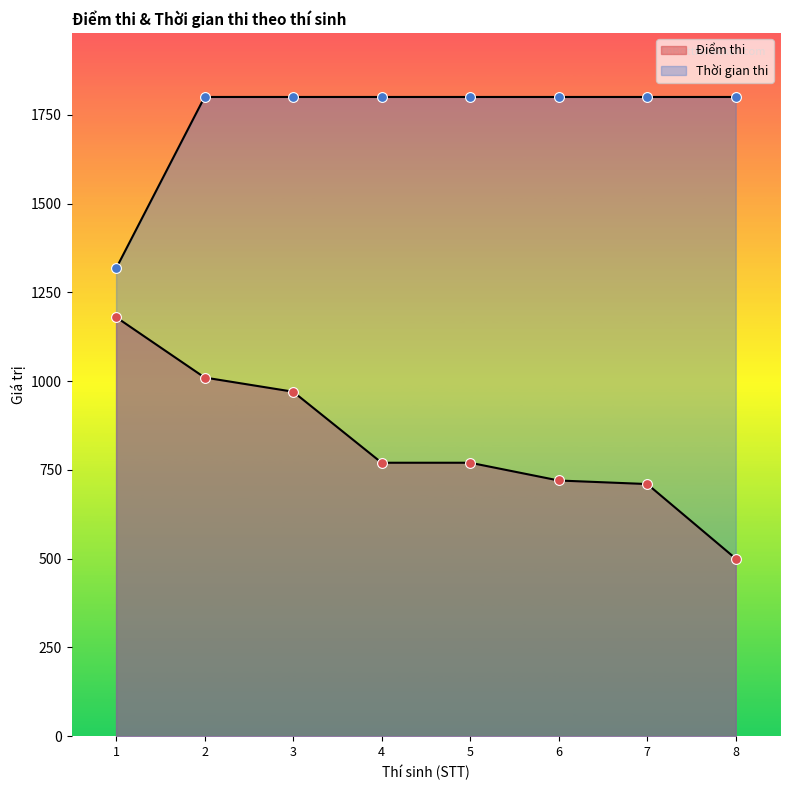

What are all the series names shown in the legend?

Điểm thi, Thời gian thi